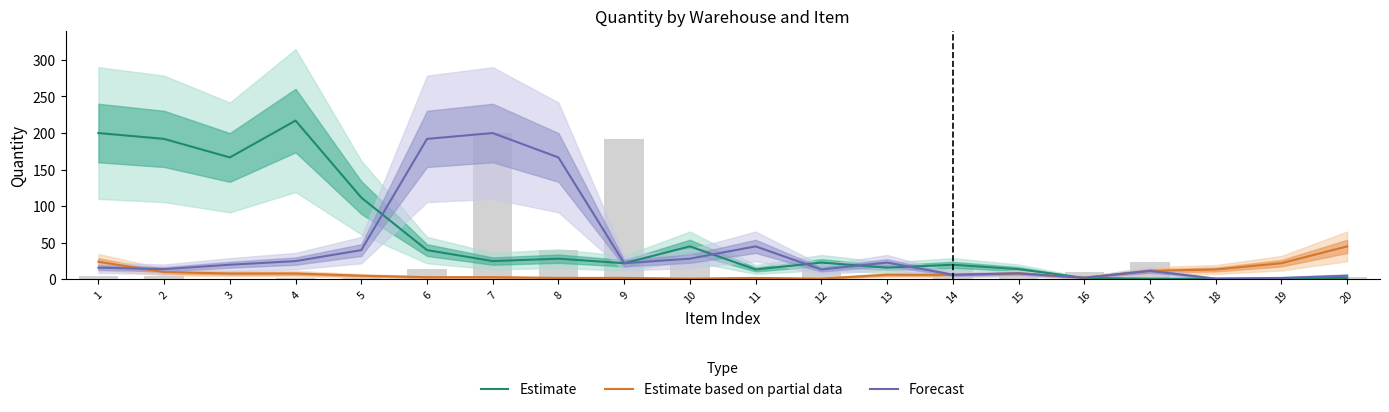

What is the difference between the Estimate values at 11 and 15?

0.5